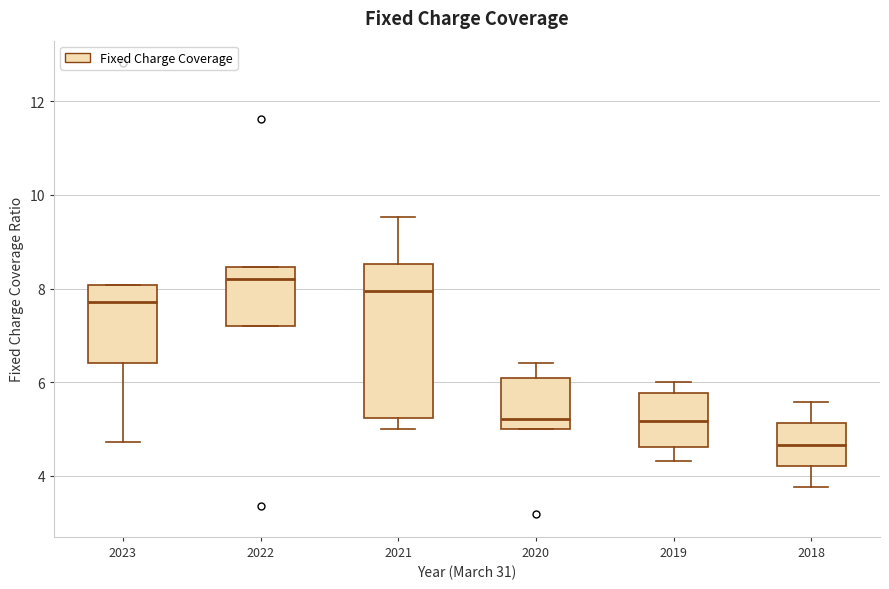

Which box has the lowest median line?

2018